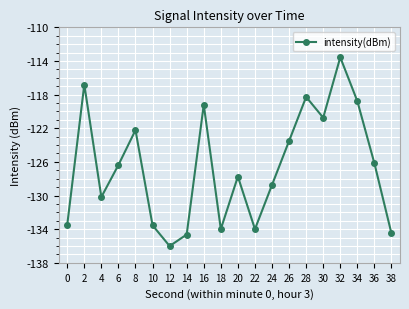

At which label is the value closest to -124?

26